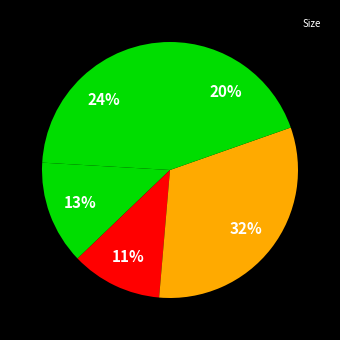

How many slices are in this pie chart?

5